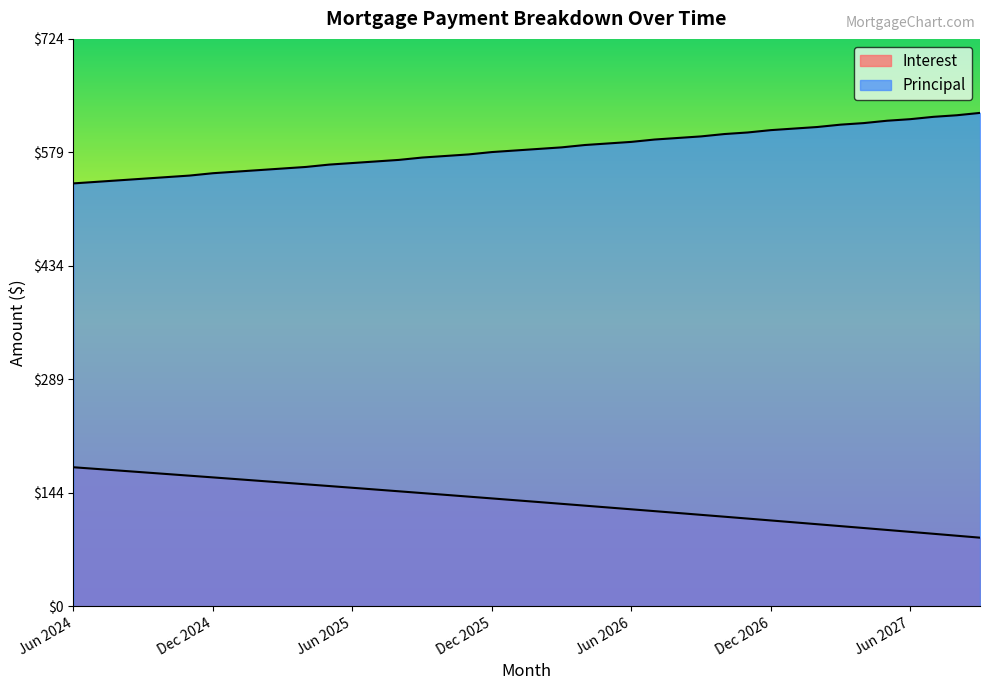

Reading left to right, transcribe all the data shown in this chart.

Interest: 177.6	175.4	173.3	171.1	169.0	166.8	164.6	162.4	160.2	158.0	155.8	153.6	151.4	149.1	146.9	144.6	142.4	140.1	137.8	135.5	133.2	130.9	128.6	126.2	123.9	121.6	119.2	116.8	114.5	112.1	109.7	107.3	104.8	102.4	100.0	97.5	95.1	92.6	90.2	87.7
Principal: 540.0	542.0	544.0	546.0	548.0	550.0	553.0	555.0	557.0	559.0	561.0	564.0	566.0	568.0	570.0	573.0	575.0	577.0	580.0	582.0	584.0	586.0	589.0	591.0	593.0	596.0	598.0	600.0	603.0	605.0	608.0	610.0	612.0	615.0	617.0	620.0	622.0	625.0	627.0	630.0